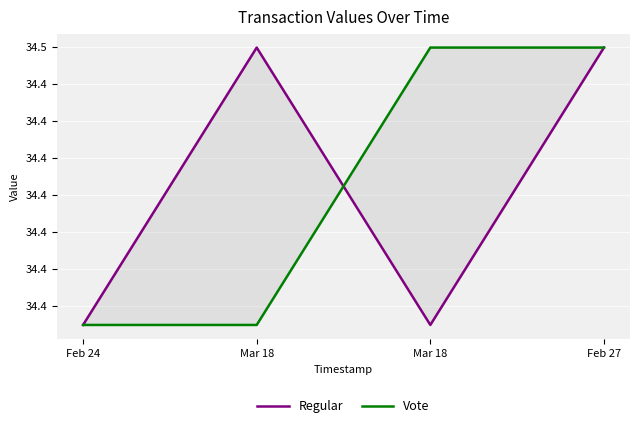

List the labels in order of Vote value, smallest first.

Mar 18, Feb 24, Feb 27, Mar 18